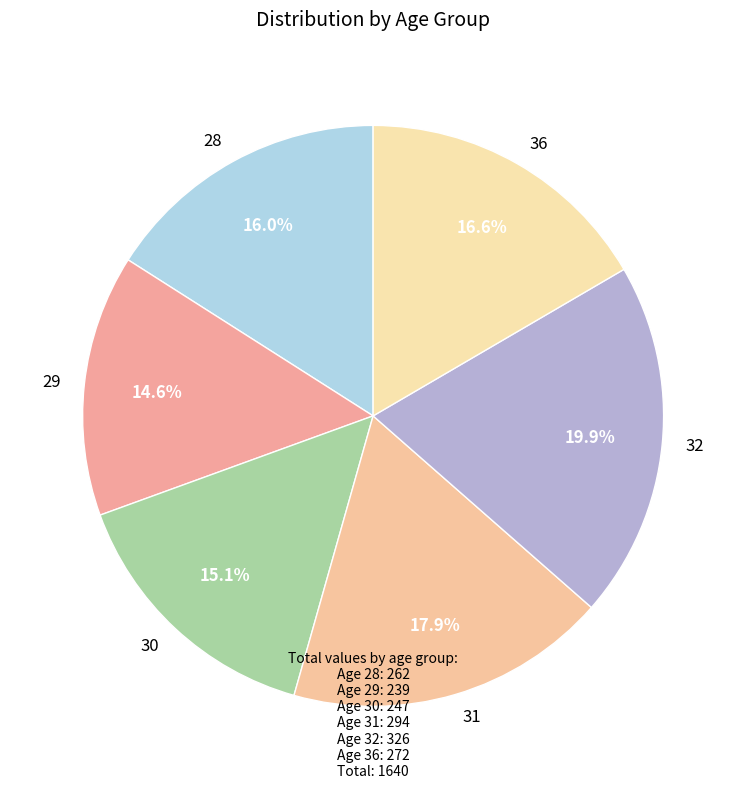

How many slices are in this pie chart?

6